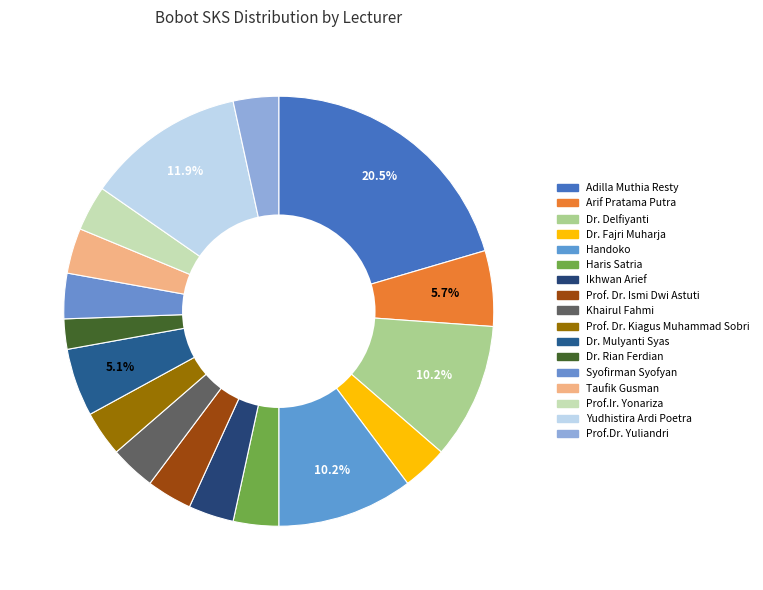

Which category has the biggest portion of the pie?

Adilla Muthia Resty